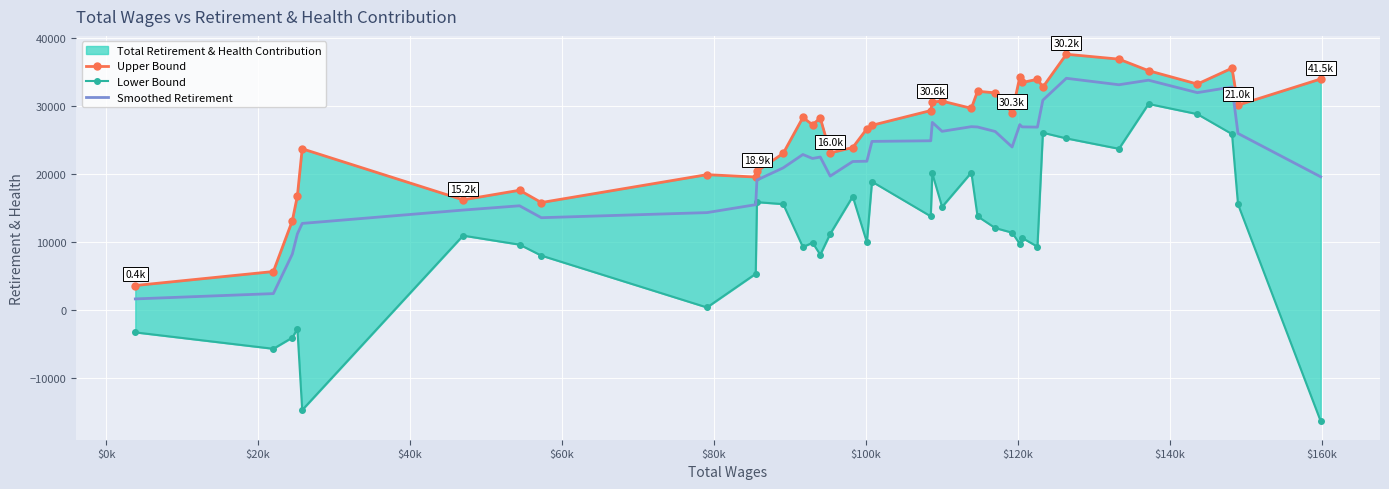

What is the maximum value for Smoothed Retirement?

34046.8